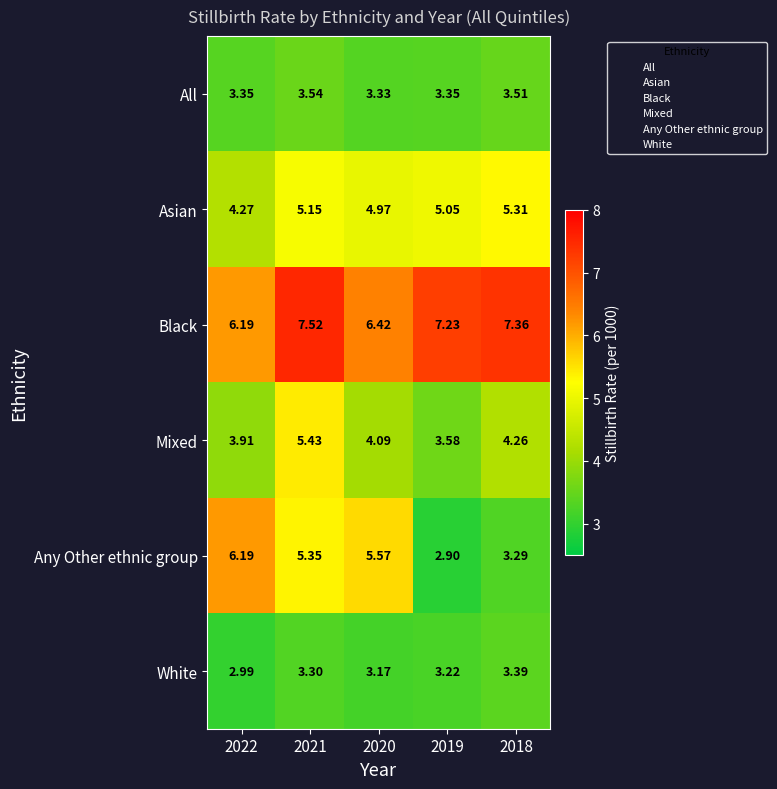

What is the total value across all series at 2018?

27.1